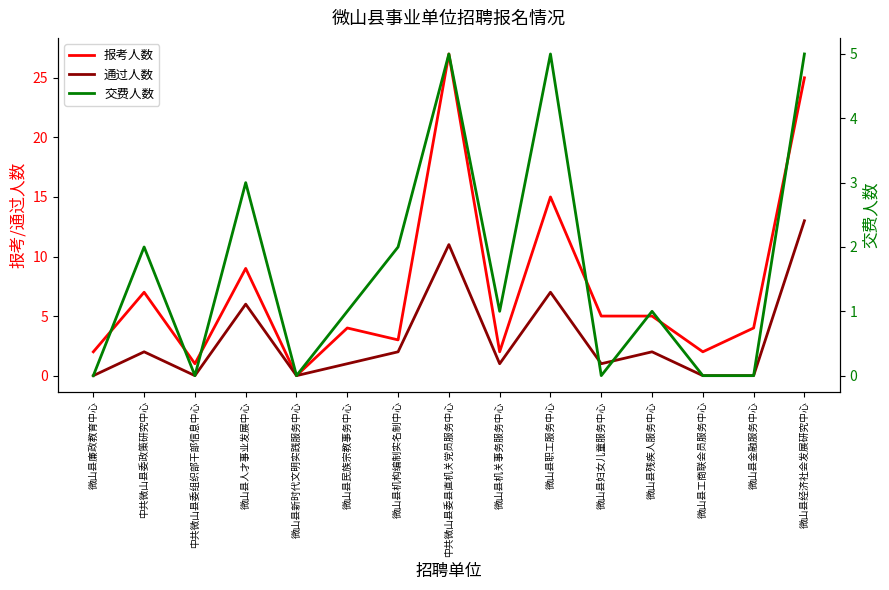

How many values in the 报考人数 series are below 4?

6